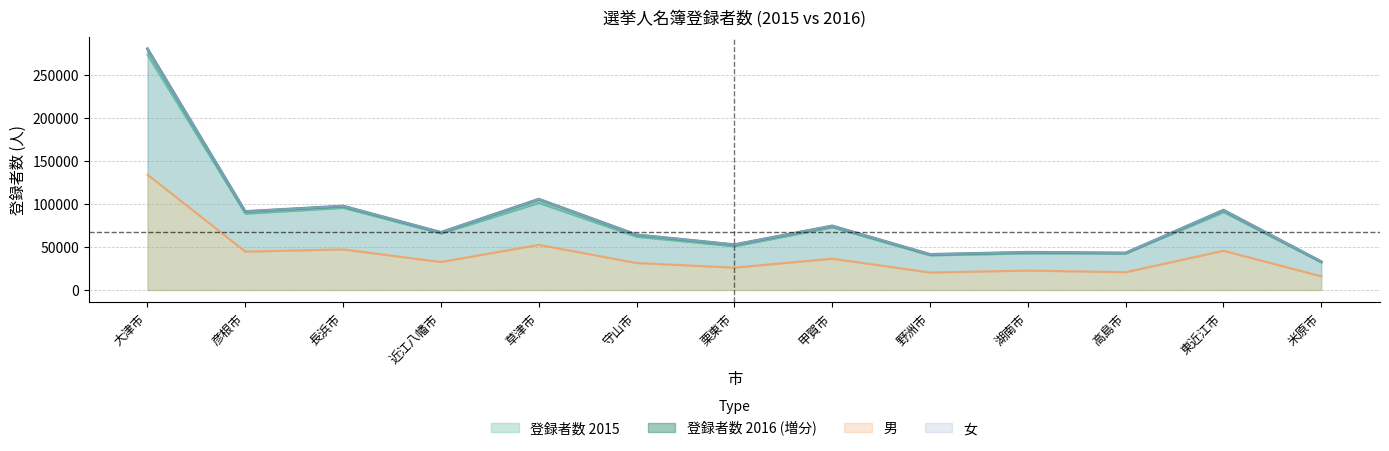

Which category has the highest value in the total_2016 series?

大津市